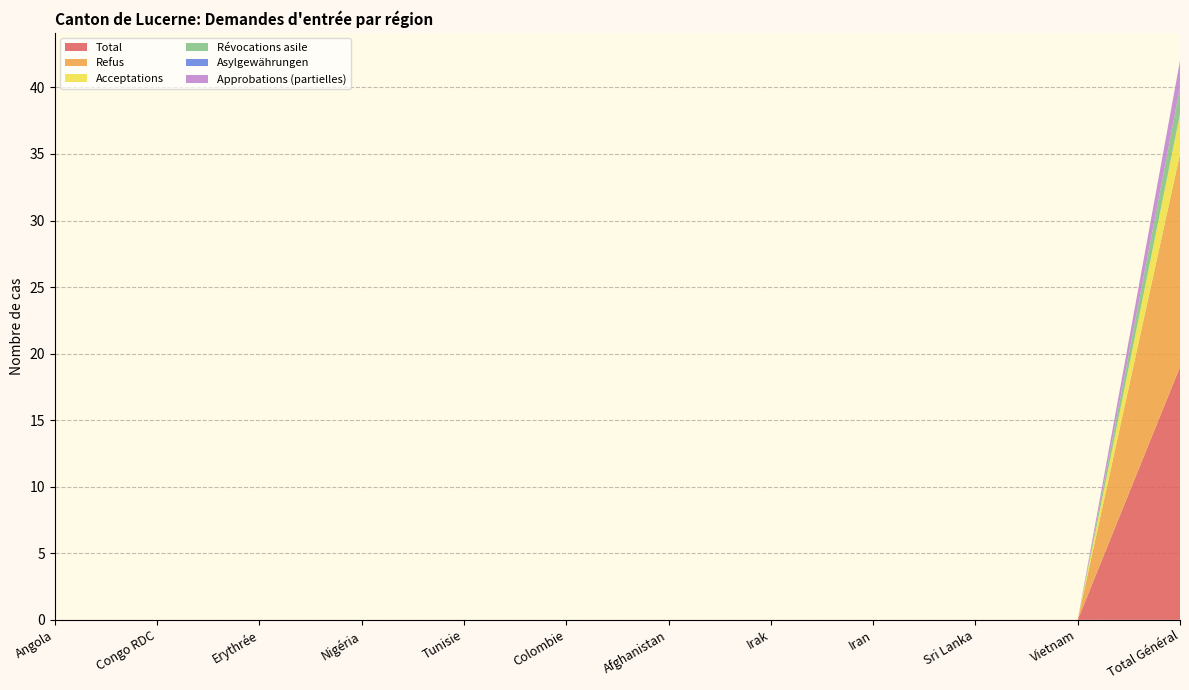

Reading right to left, what are all the values shown in this chart?

Total: 19	0	0	0	0	0	0	0	0	0	0	0
Refus: 16	0	0	0	0	0	0	0	0	0	0	0
Acceptations: 3	0	0	0	0	0	0	0	0	0	0	0
Révocations asile: 2	0	0	0	0	0	0	0	0	0	0	0
Asylgewährungen: 0	0	0	0	0	0	0	0	0	0	0	0
Approbations (partielles): 2	0	0	0	0	0	0	0	0	0	0	0